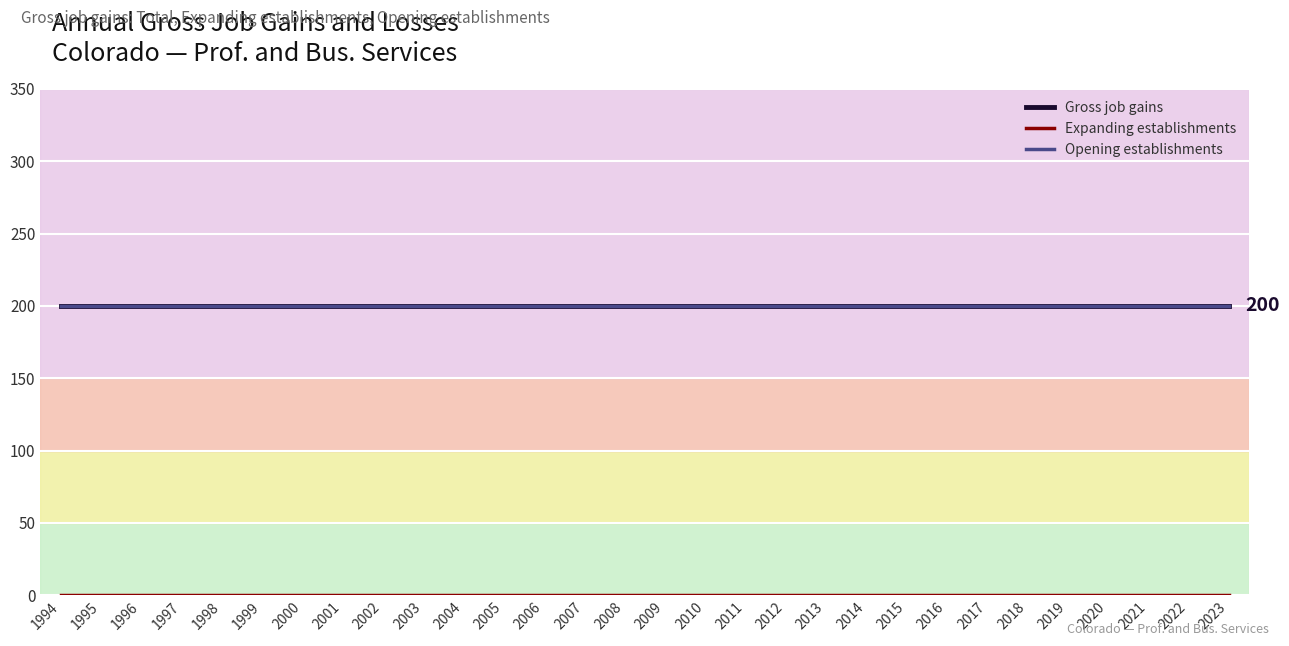

Reading right to left, list all the values displayed in this chart.

Gross job gains: 200	200	200	200	200	200	200	200	200	200	200	200	200	200	200	200	200	200	200	200	200	200	200	200	200	200	200	200	200	200
Expanding establishments: 0	0	0	0	0	0	0	0	0	0	0	0	0	0	0	0	0	0	0	0	0	0	0	0	0	0	0	0	0	0
Opening establishments: 200	200	200	200	200	200	200	200	200	200	200	200	200	200	200	200	200	200	200	200	200	200	200	200	200	200	200	200	200	200